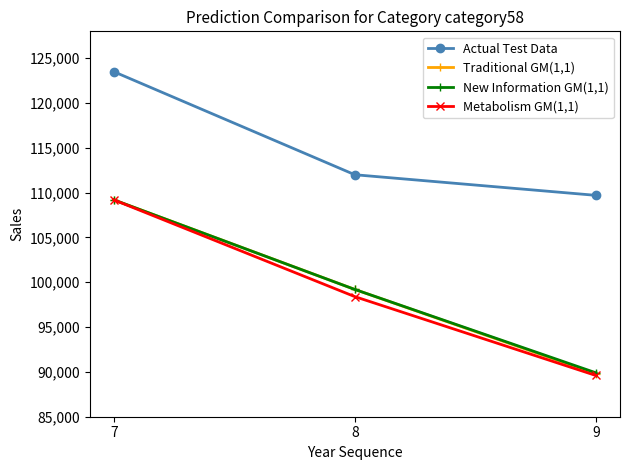

How many data points in Metabolism GM(1,1) are less than 98400?

1